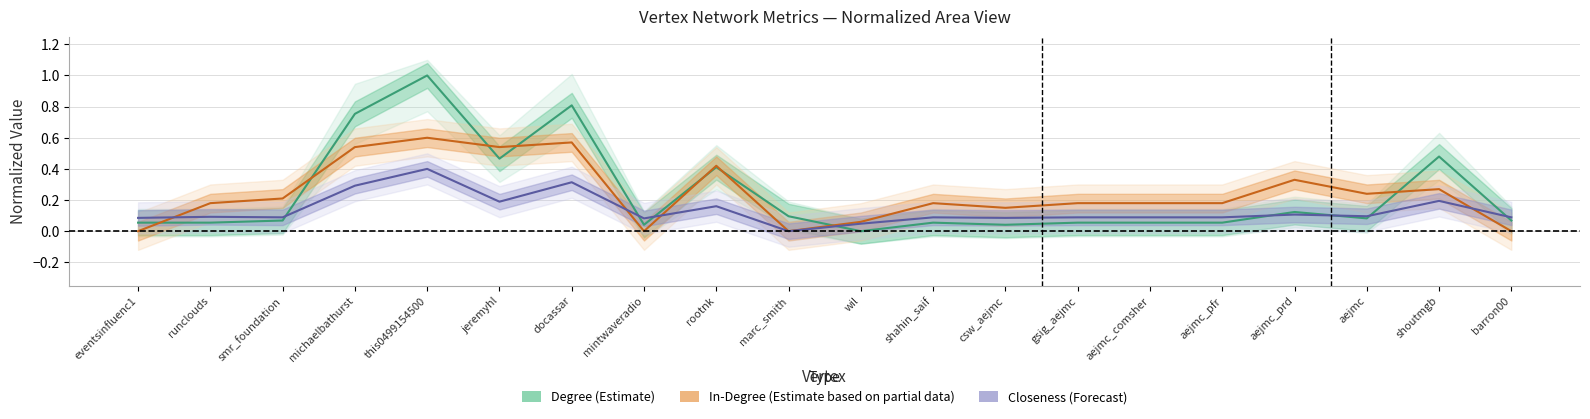

How many values in Degree (Estimate) are above zero?

19